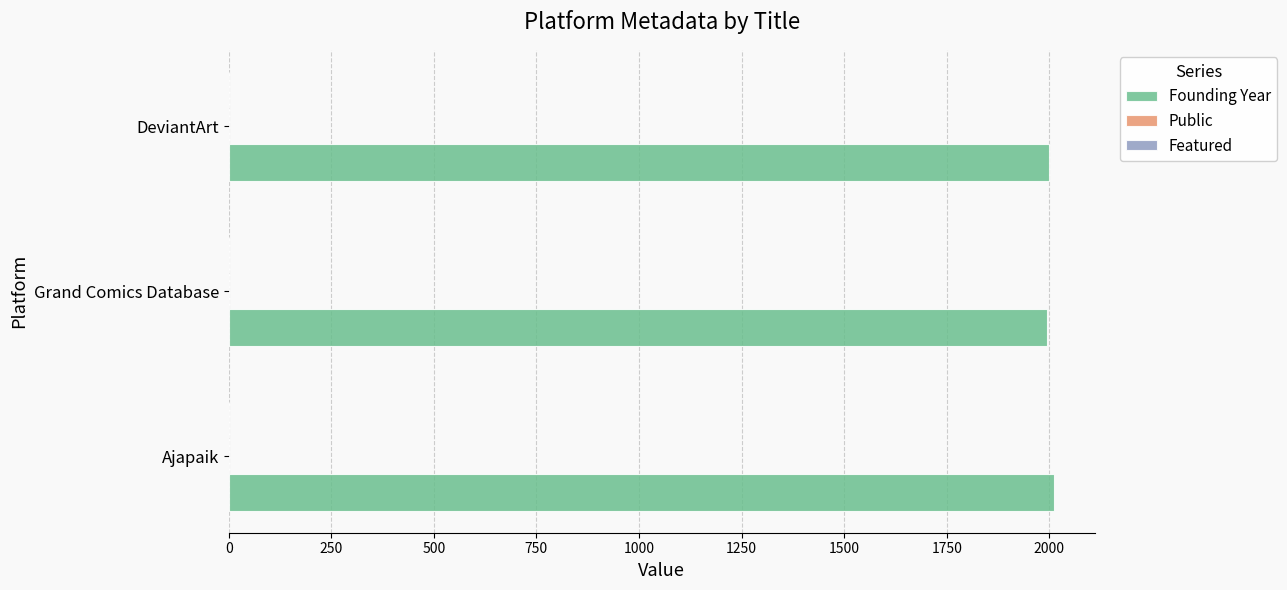

Which series has the largest total across all categories?

Founding Year